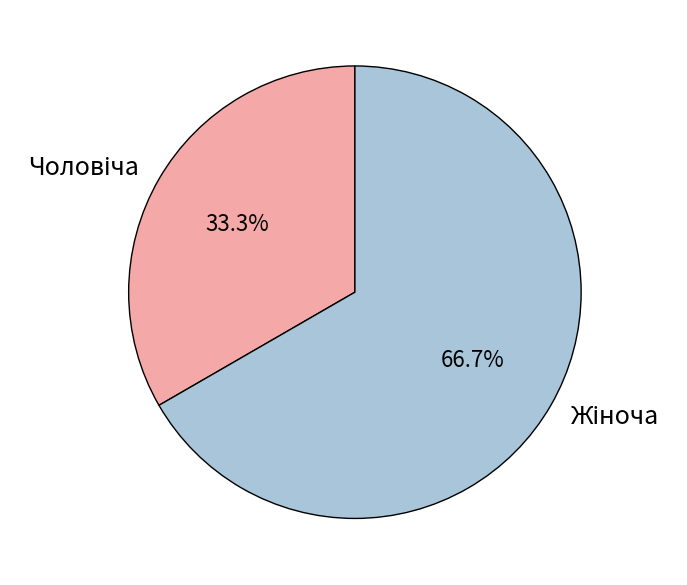

Is there any slice that represents more than half of the pie?

Yes